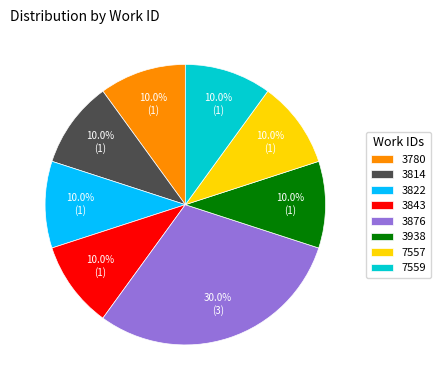

Is 3843 the majority of the pie?

No